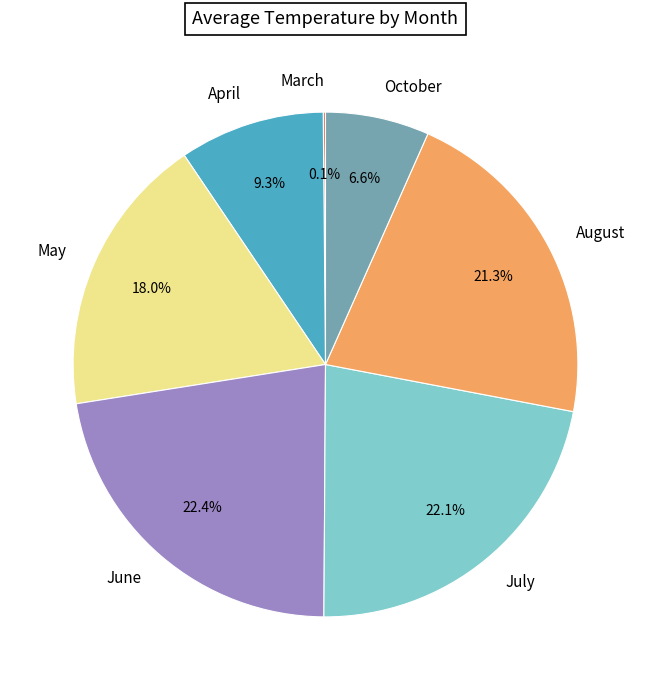

Is there a majority slice in this chart?

No